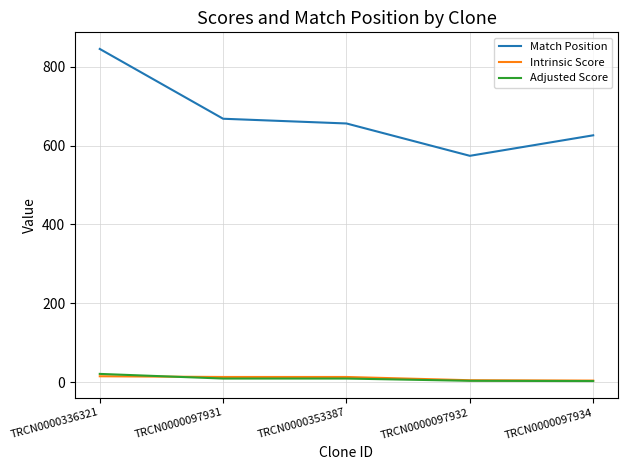

At which category is the sum across all series the highest?

TRCN0000336321